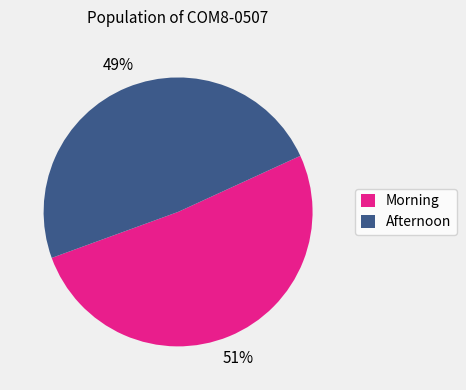

What is the largest slice in the pie chart?

Morning